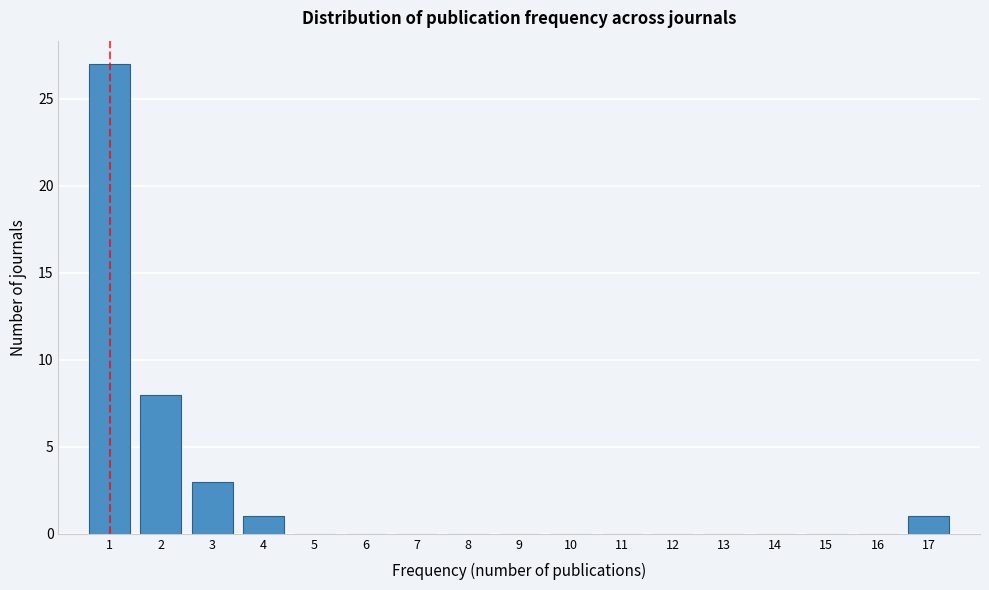

Which range on the x-axis has the tallest bar?

0.5 to 1.5